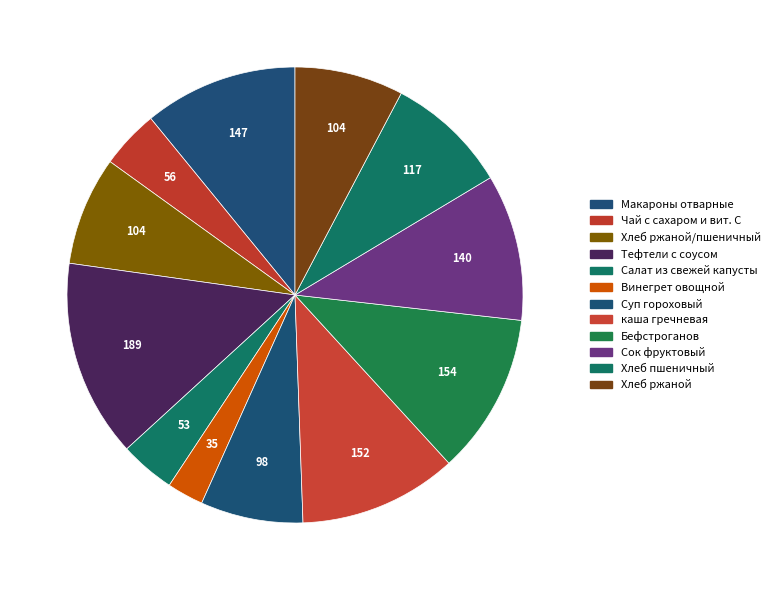

Is каша гречневая the majority of the pie?

No